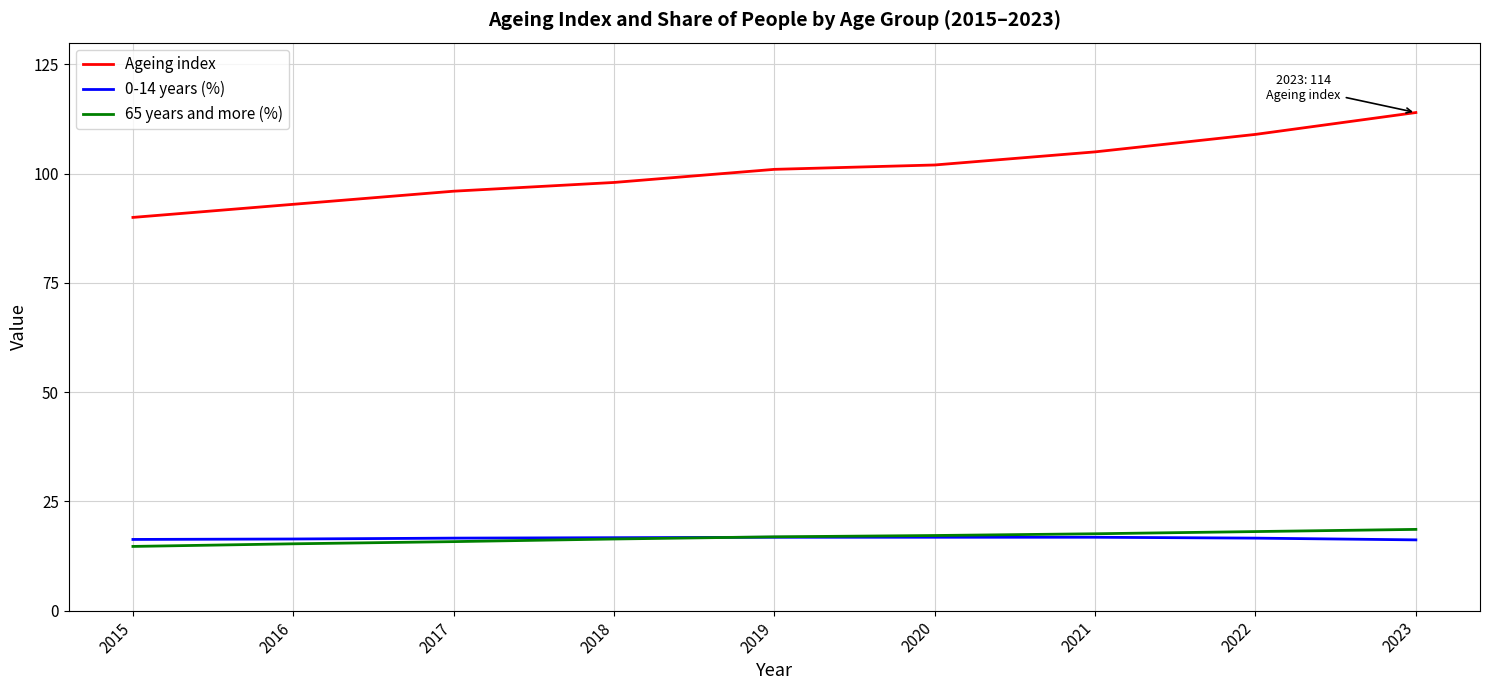

Rank the series by their maximum value, from lowest to highest.

0-14 years (%), 65 years and more (%), Ageing index